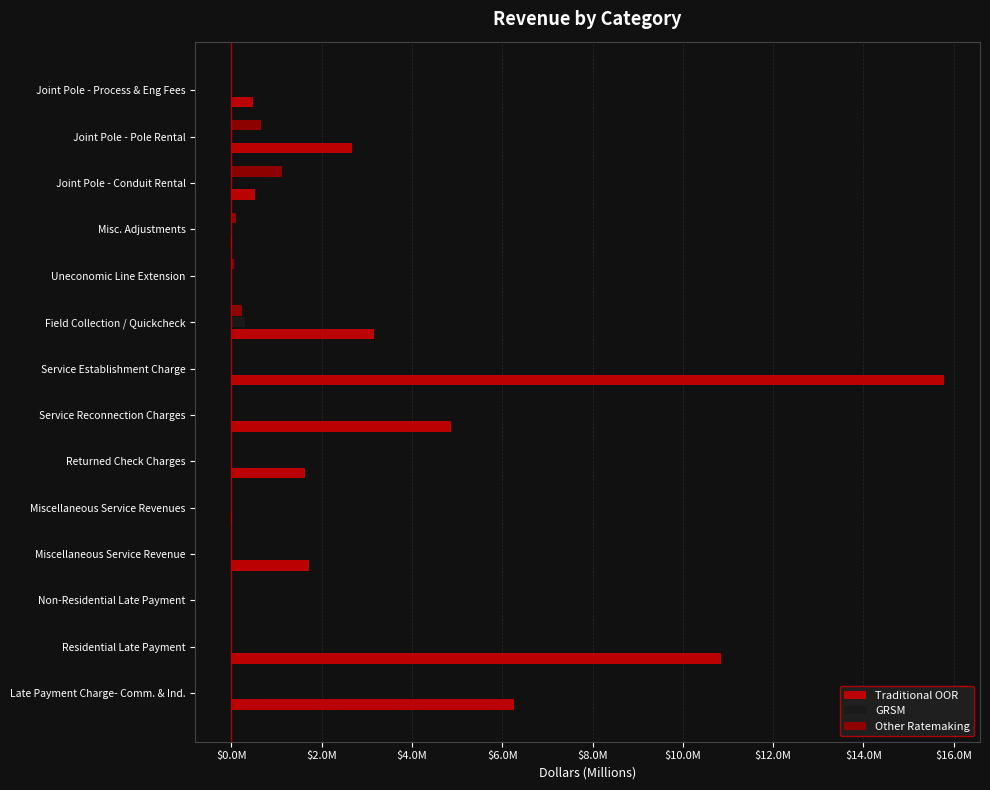

What are all the series names shown in the legend?

Traditional OOR, GRSM, Other Ratemaking